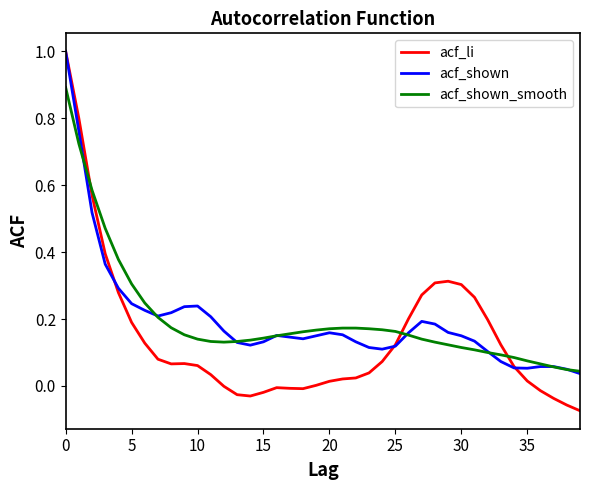

Which series has the largest range (max minus min)?

acf_li